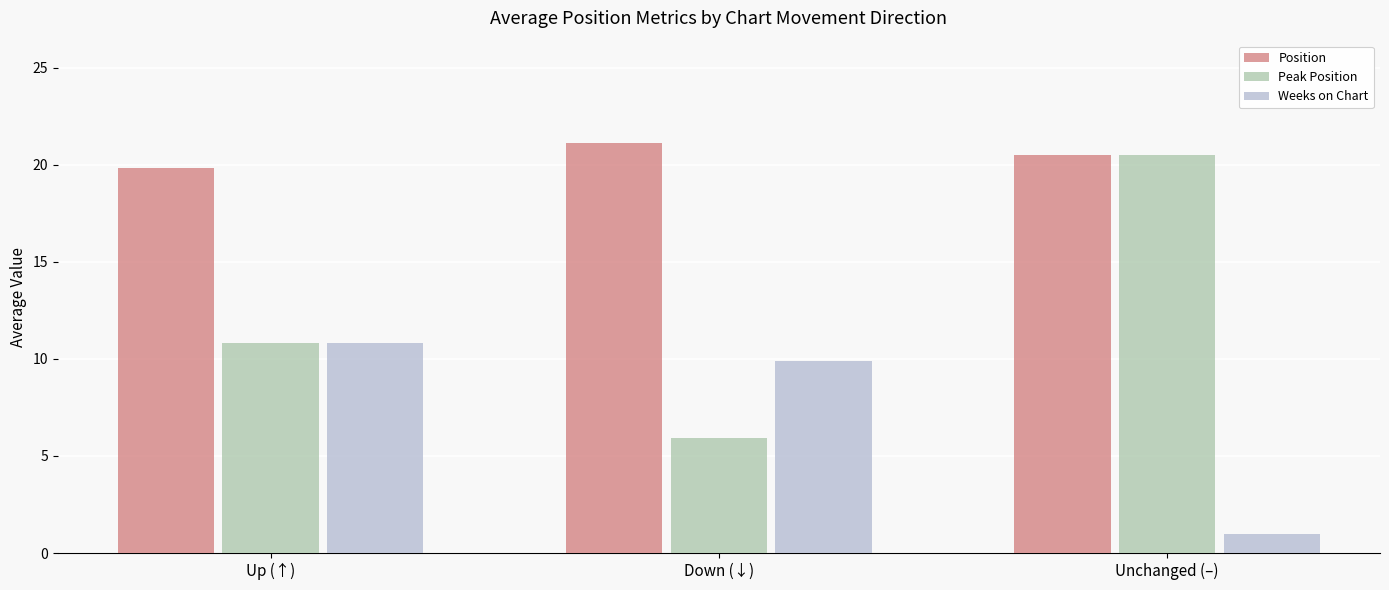

What is the value of the Weeks on Chart bar at the 1st from the left?

10.8